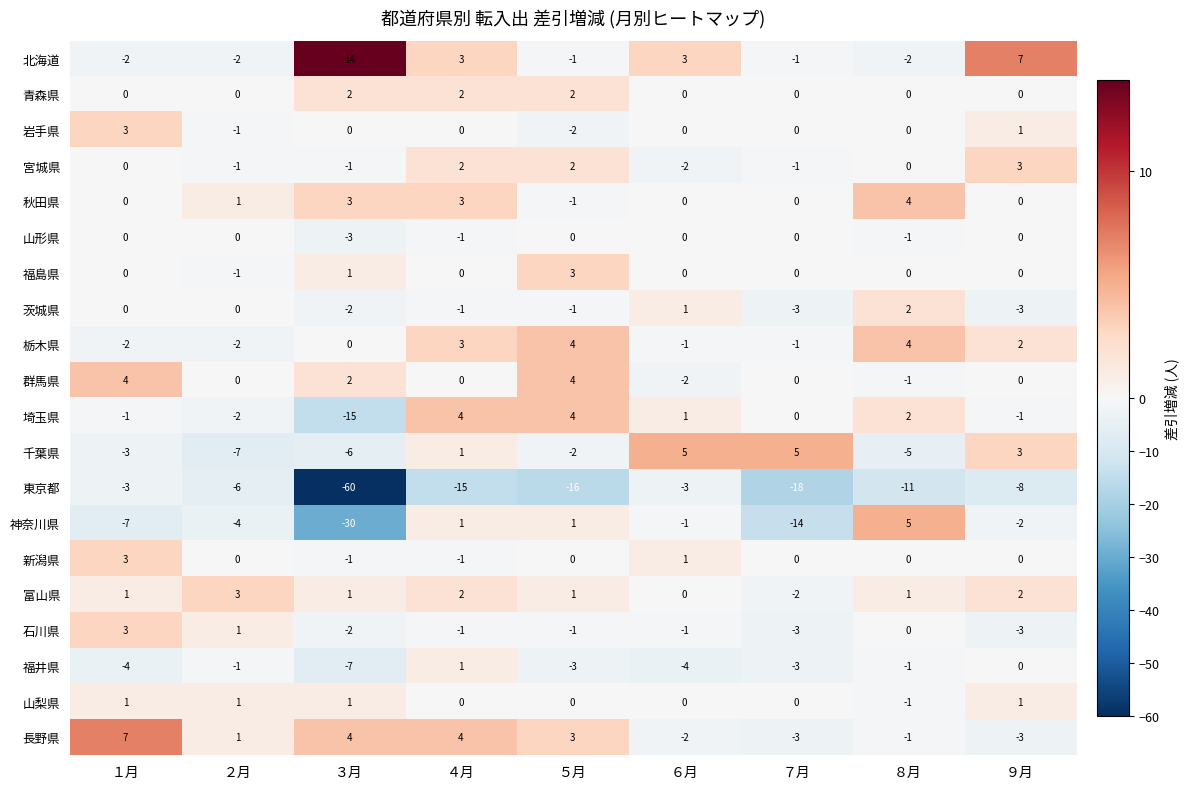

What is the difference between the highest and lowest values at １月?

14